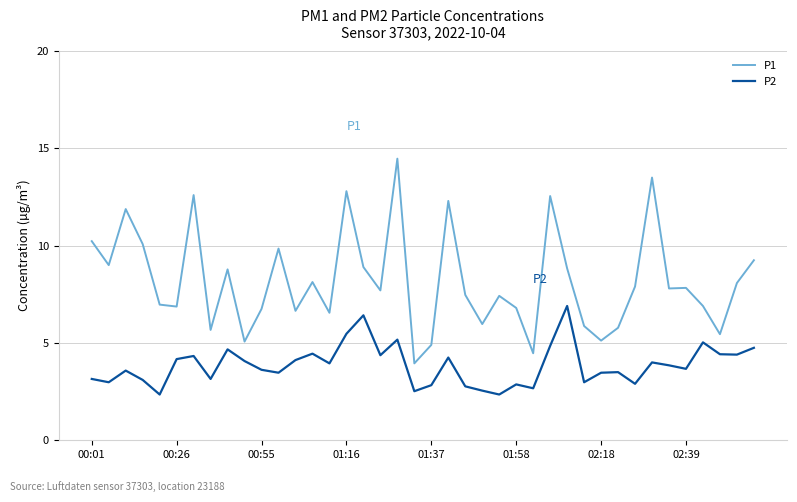

Which series has the widest spread of values?

P1